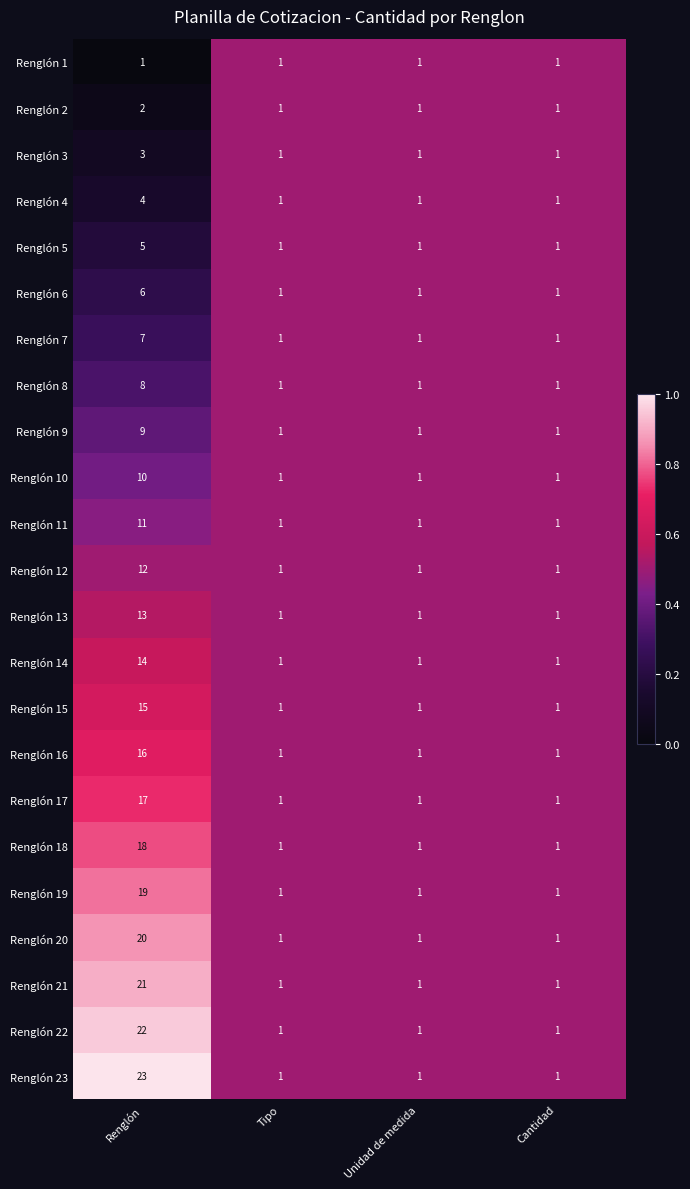

Is it true that Renglón 10 equals 10 at Renglón?

True